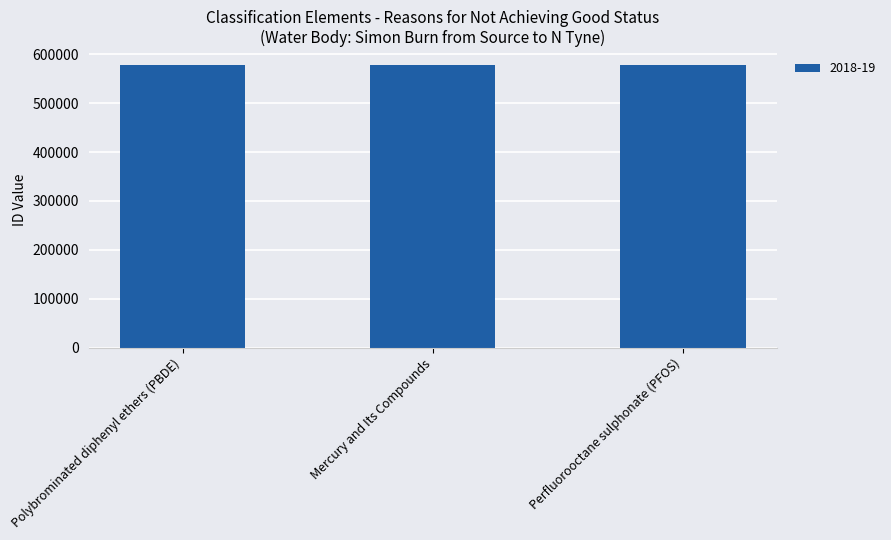

What is the smallest value displayed?

577678